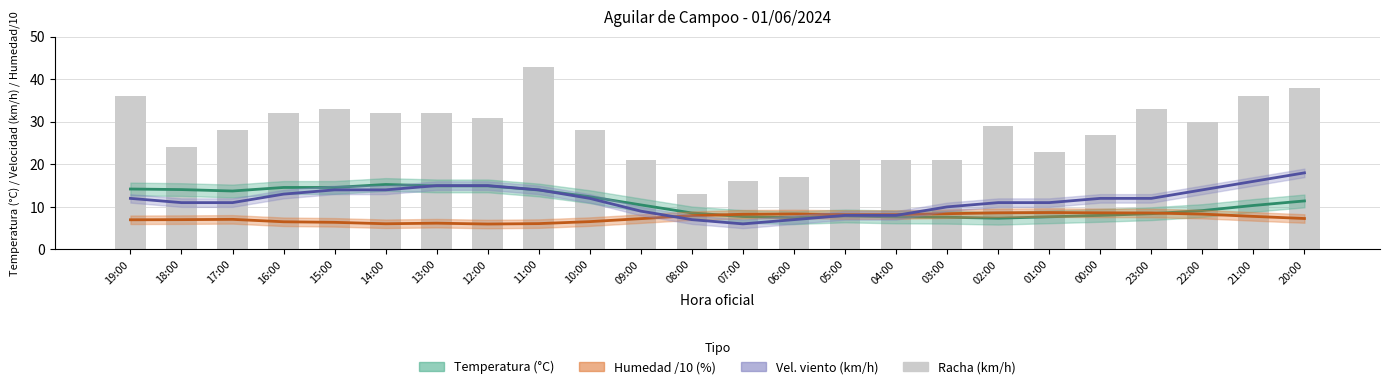

Which category has the lowest value across all series?

12:00